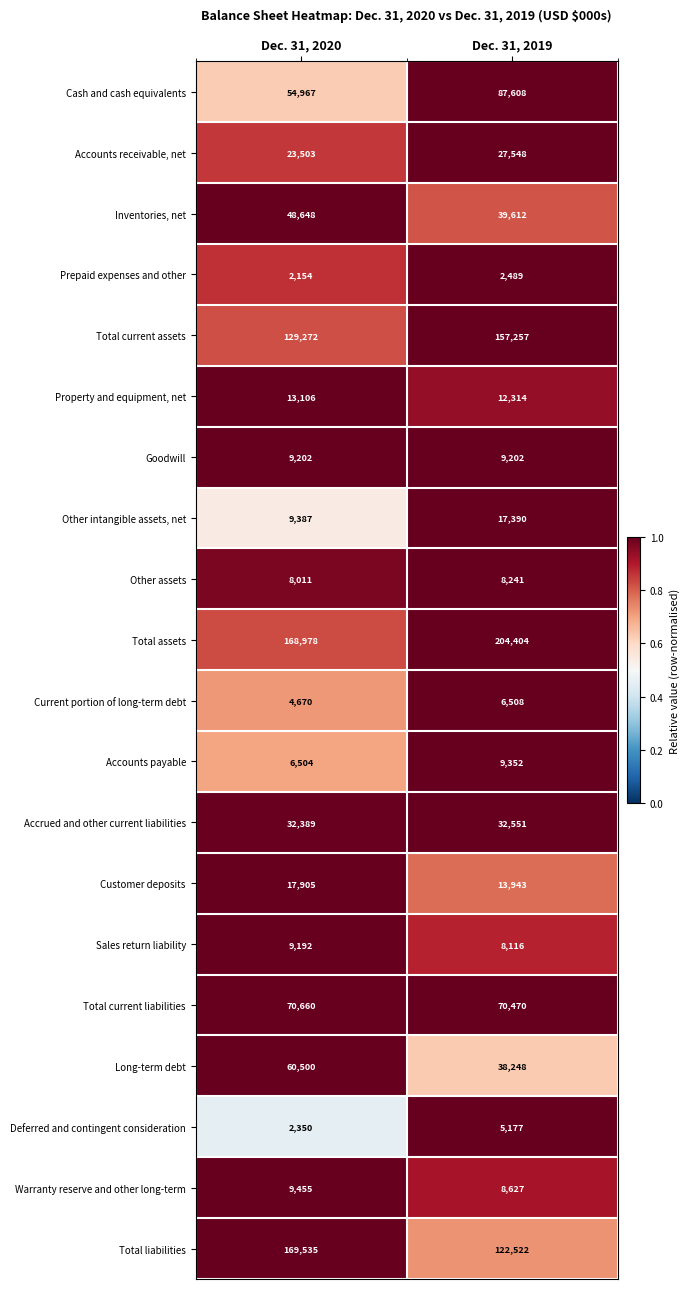

True or false: Accrued and other current liabilities has a value of 32389 at Dec. 31, 2020.

True